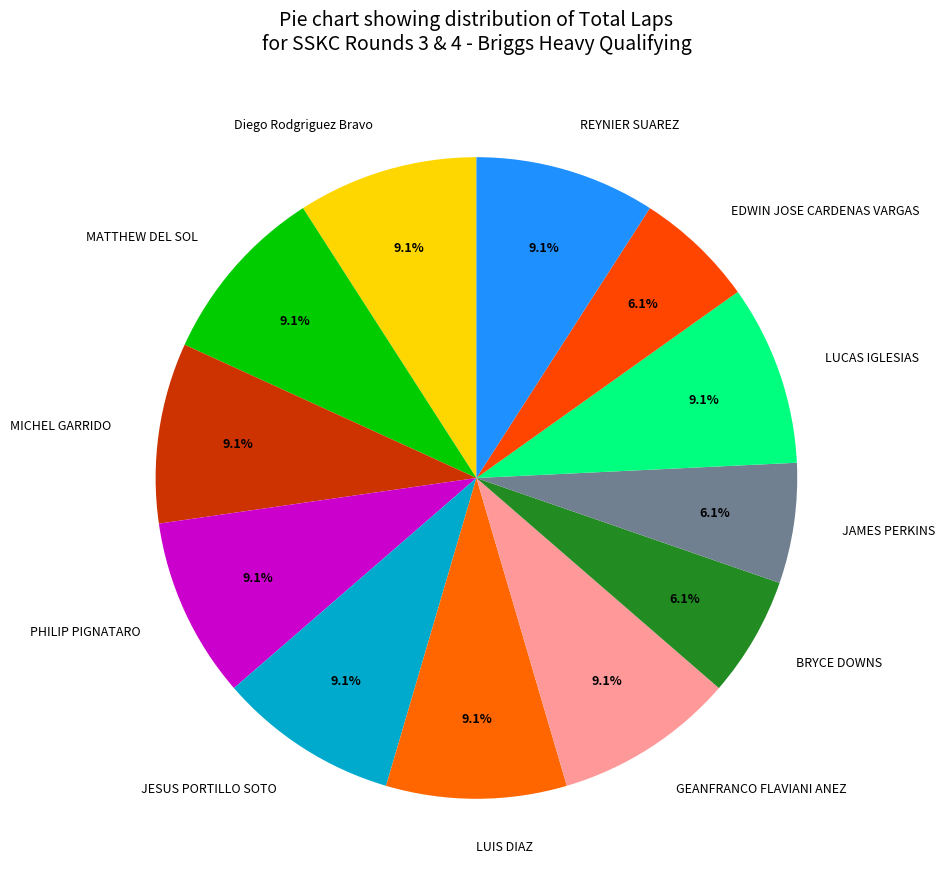

Approximately how many times larger is the value at Diego Rodgriguez Bravo compared to MATTHEW DEL SOL?

1.0